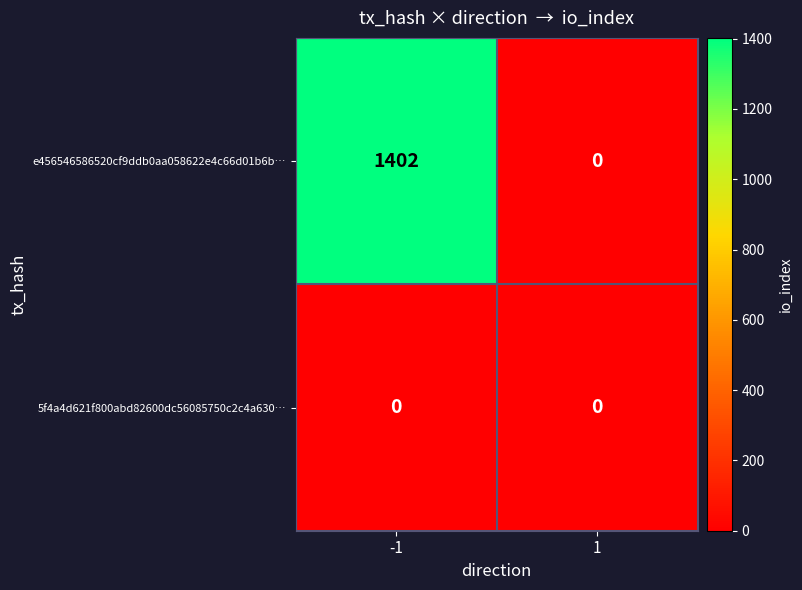

Which series has the largest range (max minus min)?

e456546586520cf9ddb0aa058622e4c66d01b6b…